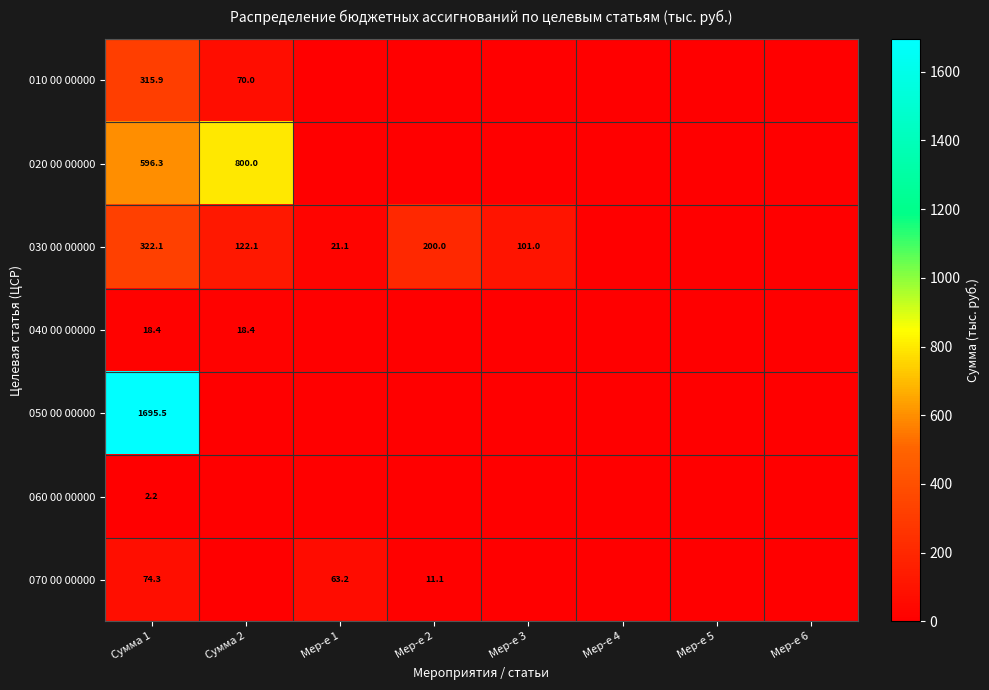

True or false: 030 00 00000 has a value of 122.1 at Сумма 2.

True